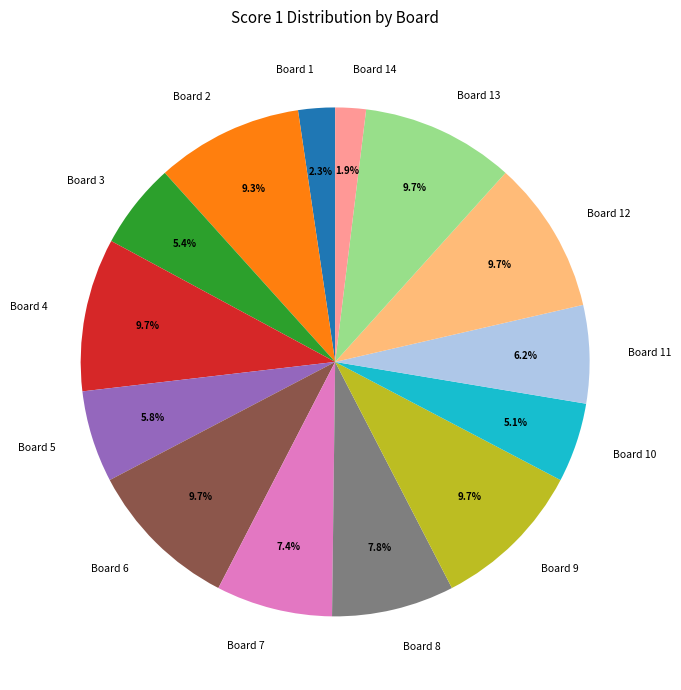

To the nearest percent, what is the difference between the largest and smallest slice percentages?

8%